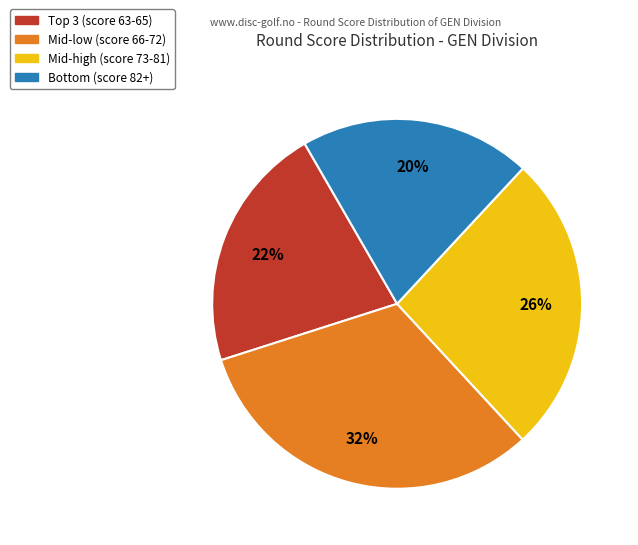

Which has a higher value, Mid-low (score 66-72) or Mid-high (score 73-81)?

Mid-low (score 66-72)